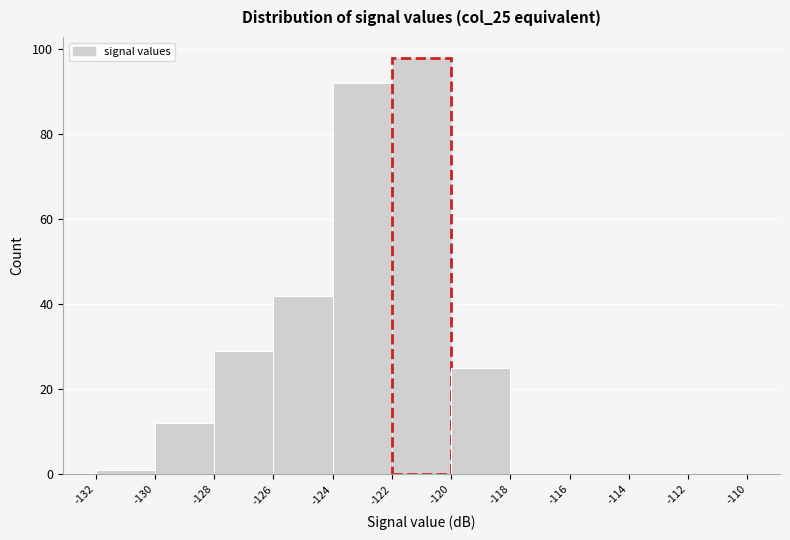

Over which range of the x-axis is the bar tallest?

-122 to -120